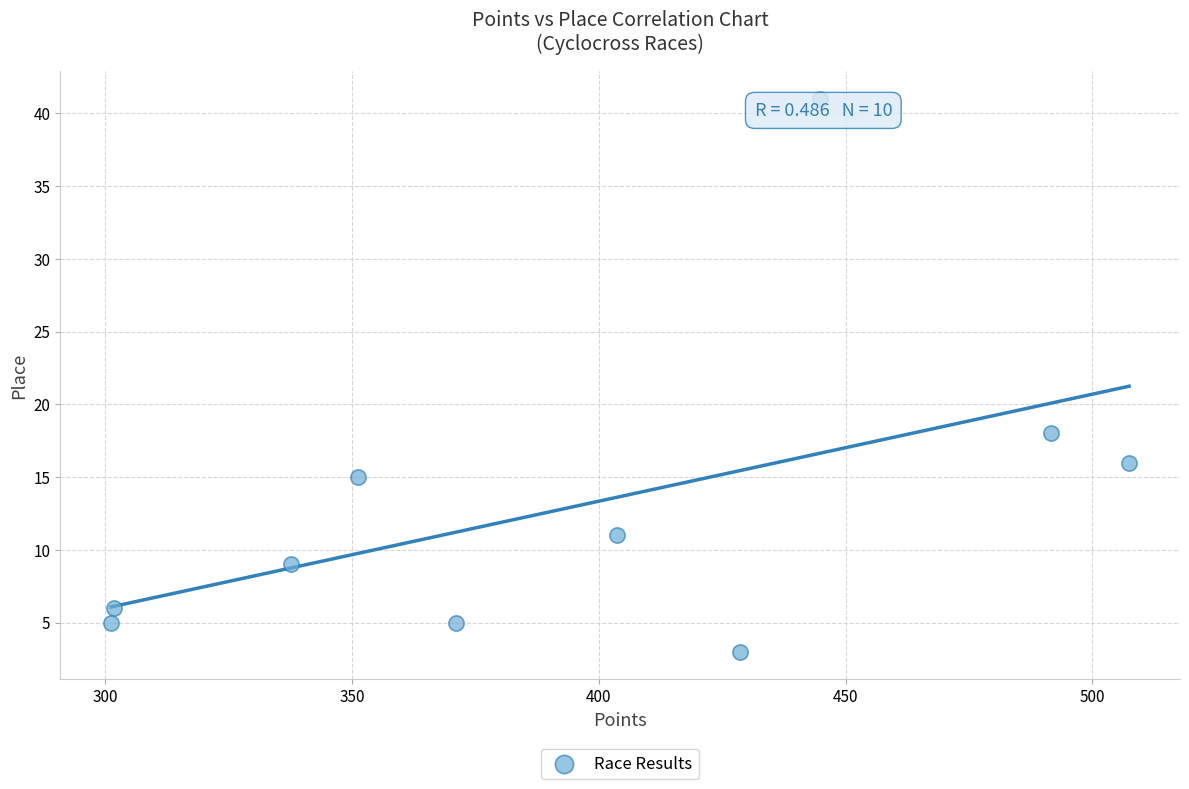

What is the average Y value?

13